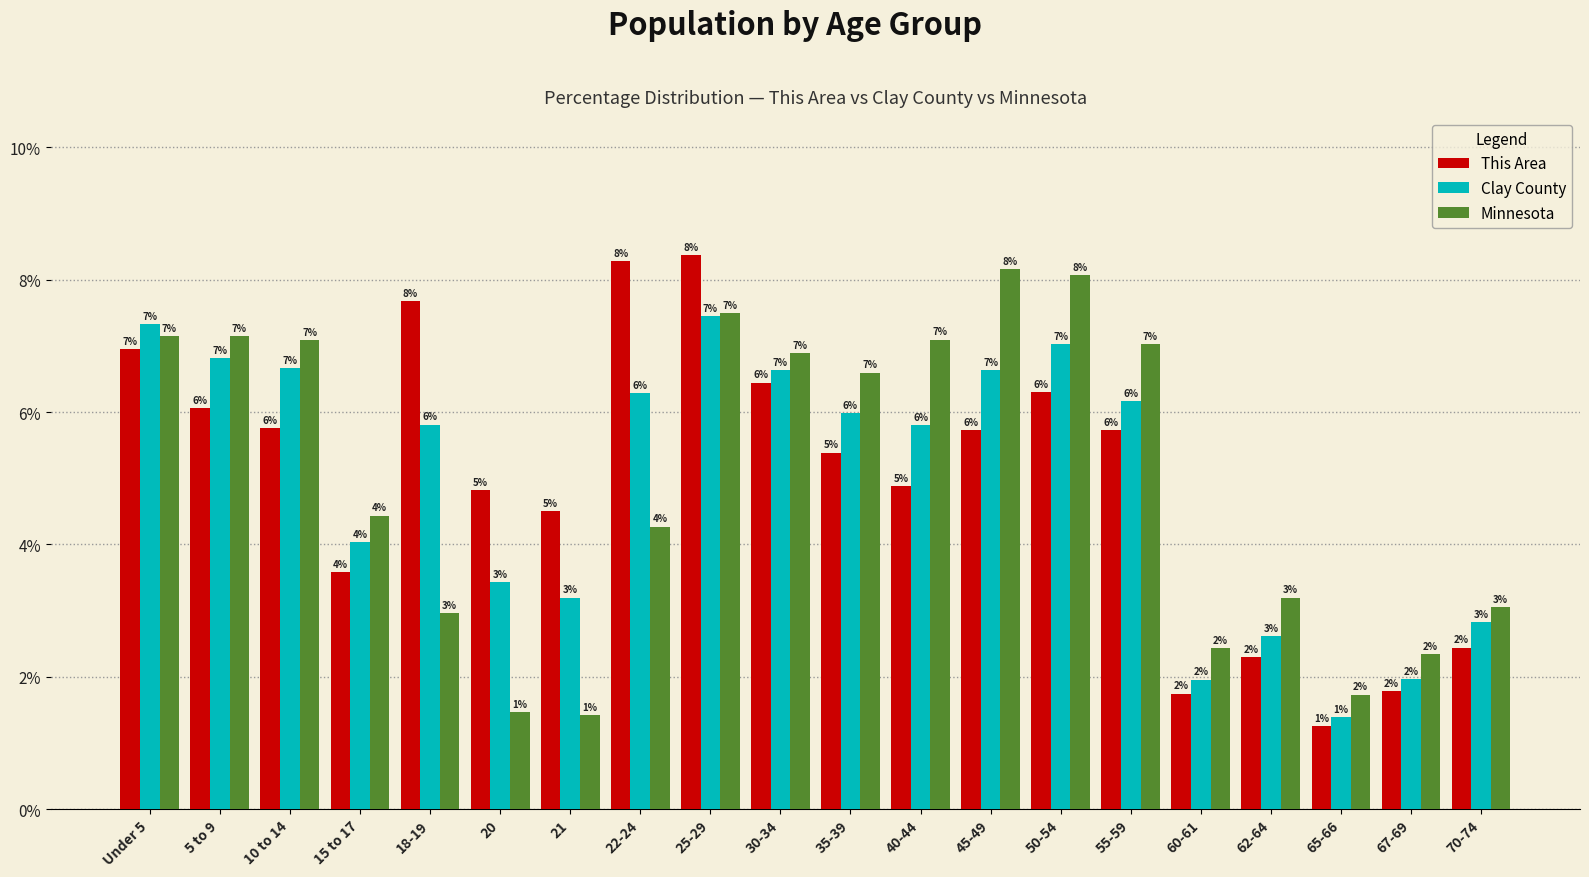

Is the value of Clay County at 20 greater than the value of Minnesota at 60-61?

Yes